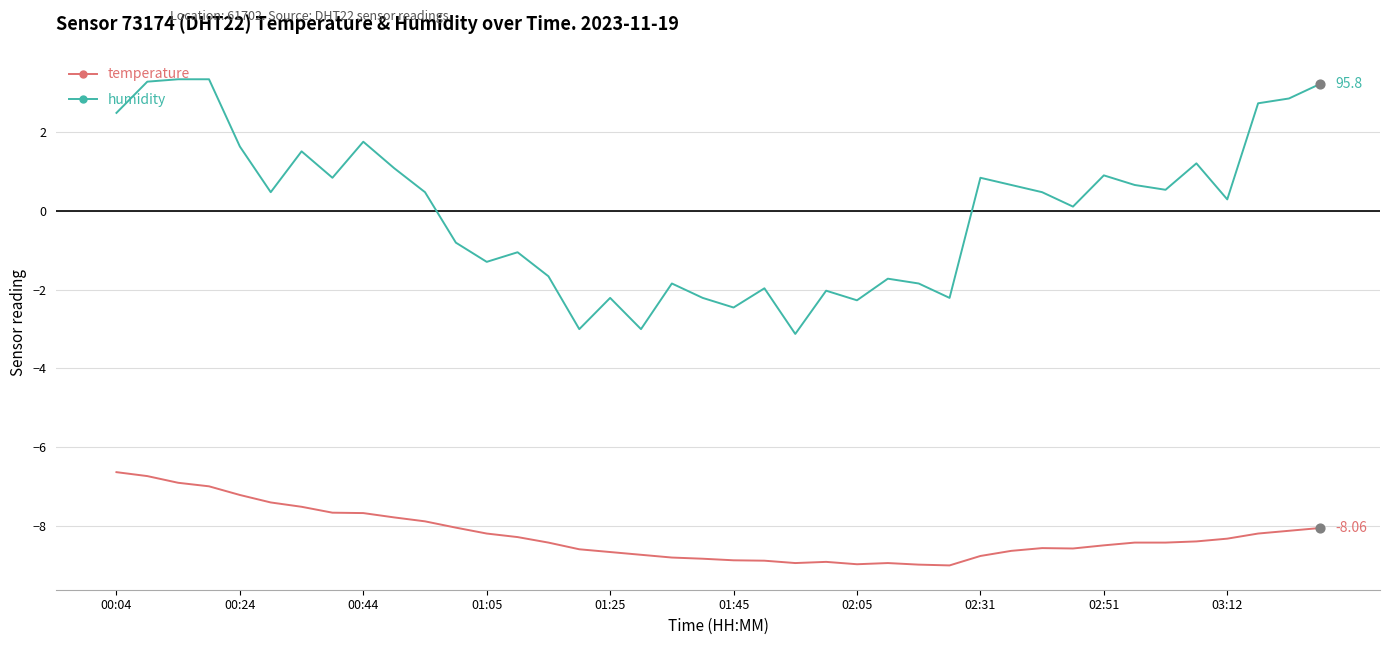

What are all the series names shown in the legend?

temperature, humidity